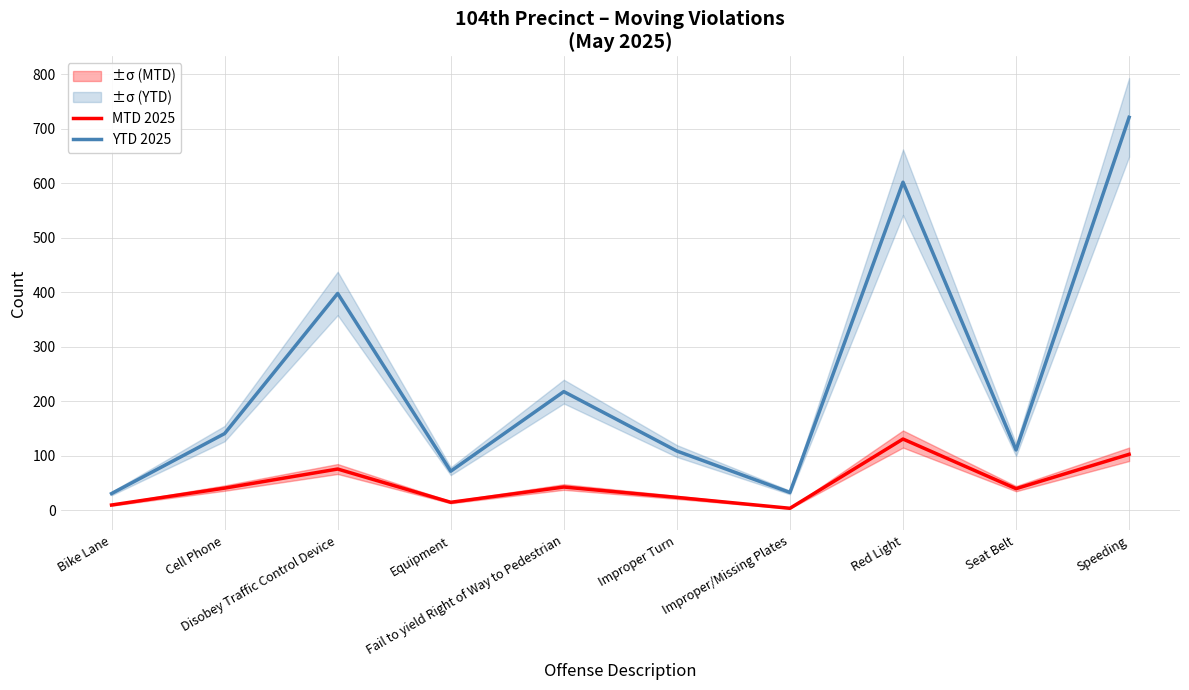

What is the difference between the second highest and second lowest values in the YTD 2025 series?

569